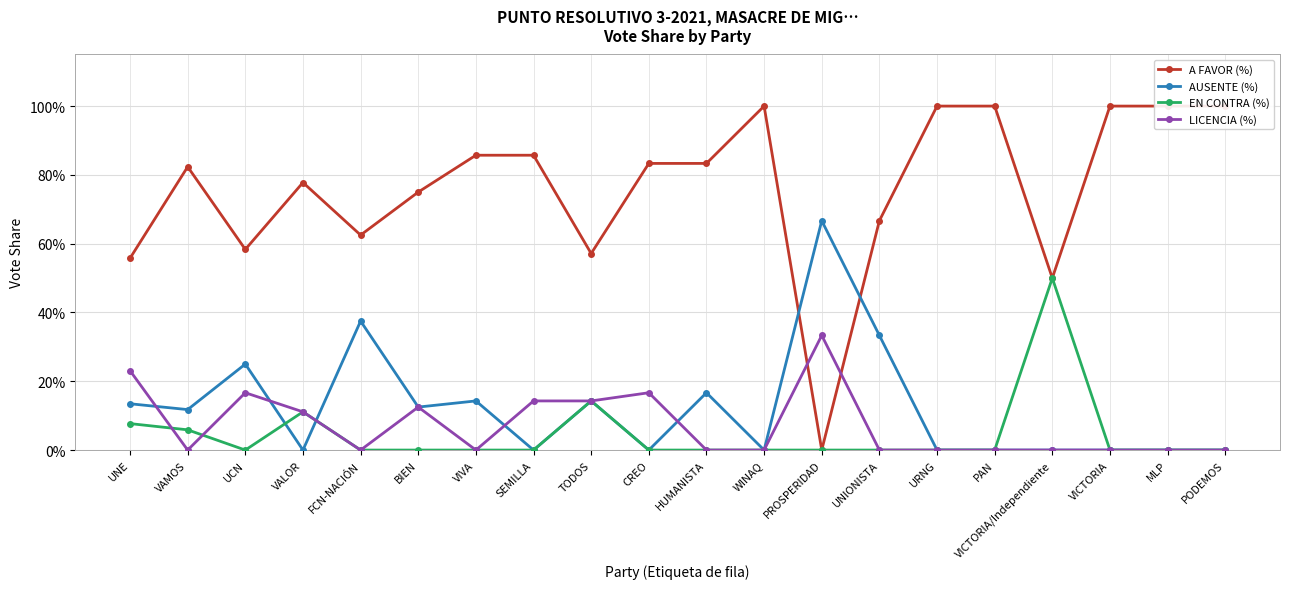

Does the chart have visible grid lines?

Yes